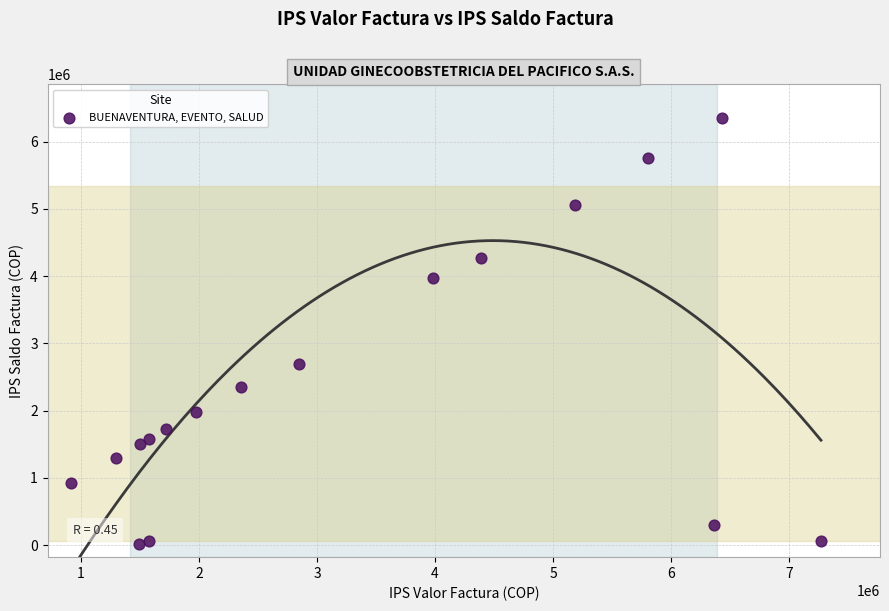

What Y value in the scatter plot is closest to 3187310?

2699320